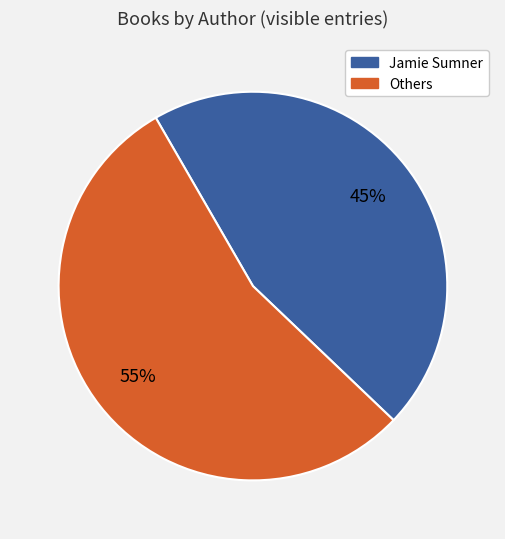

Is there any slice that represents more than half of the pie?

Yes